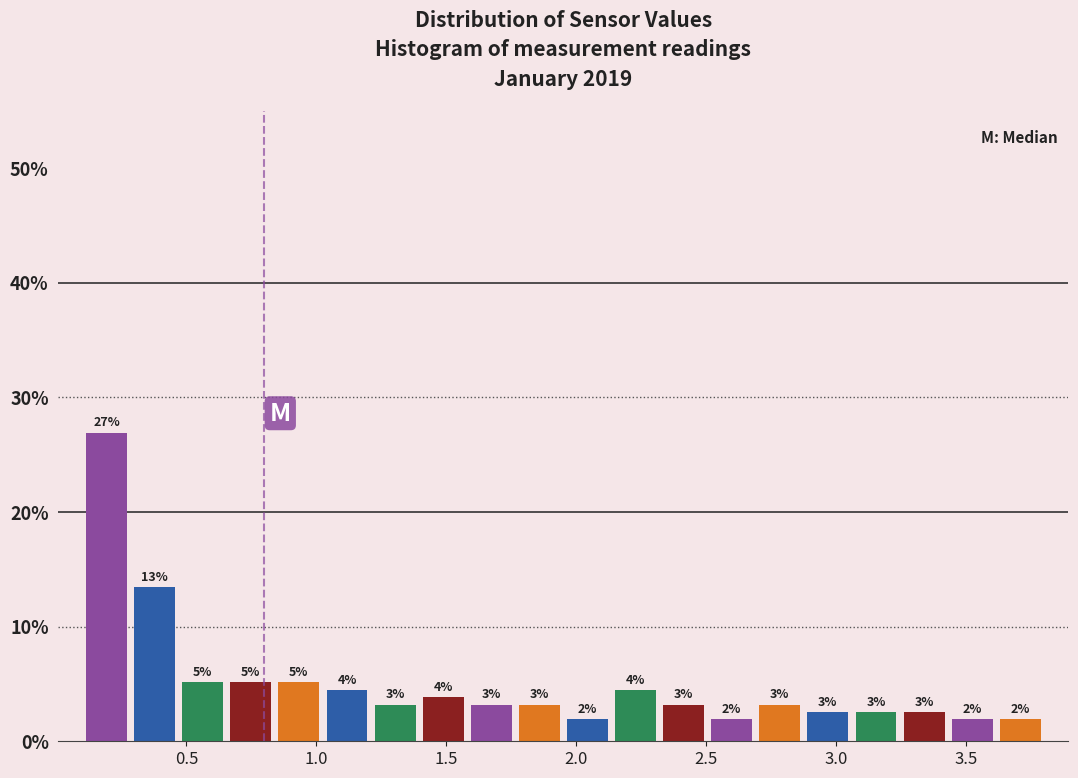

Read against the x-axis, roughly where is the centre of the tallest bar?

0.20